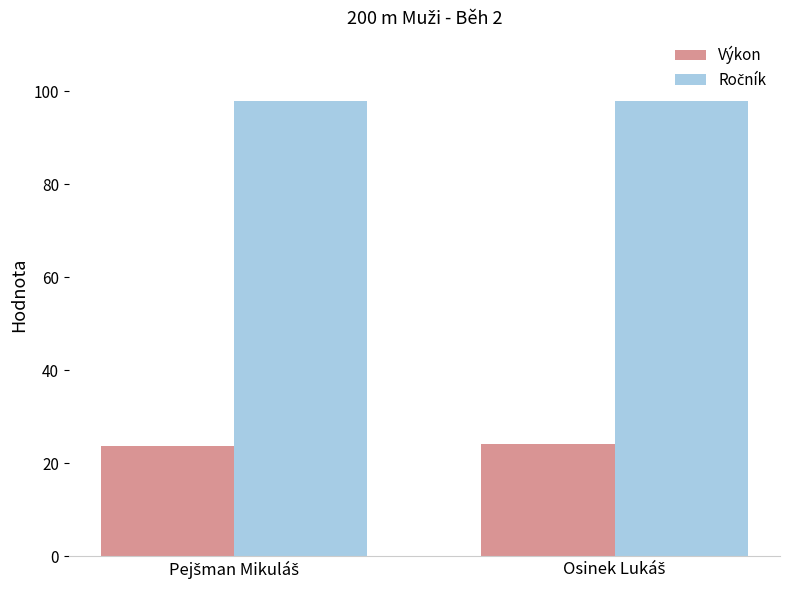

What is the minimum value shown in the chart?

23.8